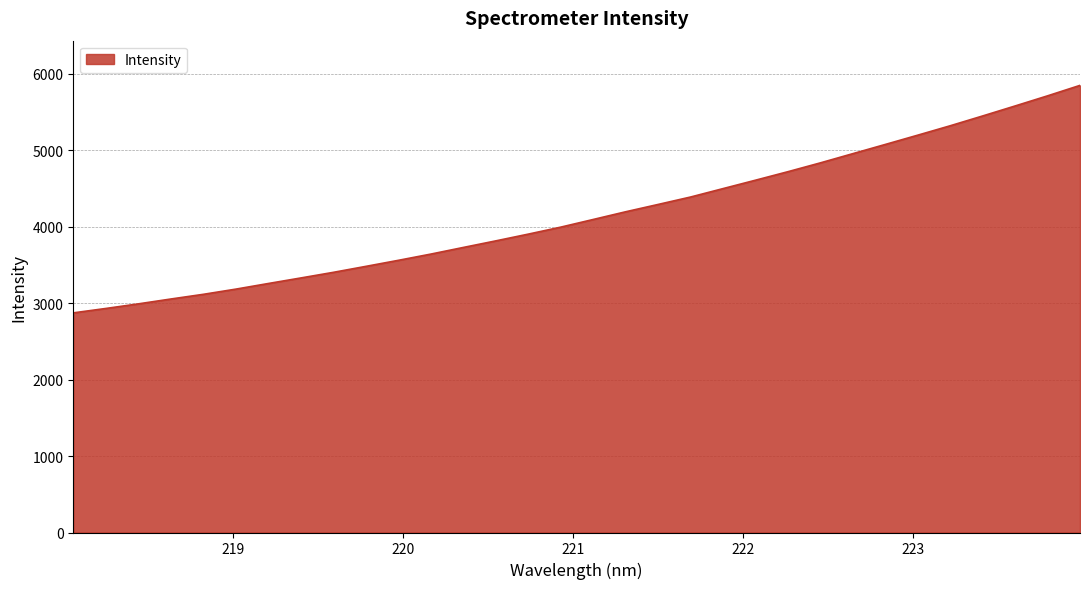

What is the greatest value displayed?

5851.0